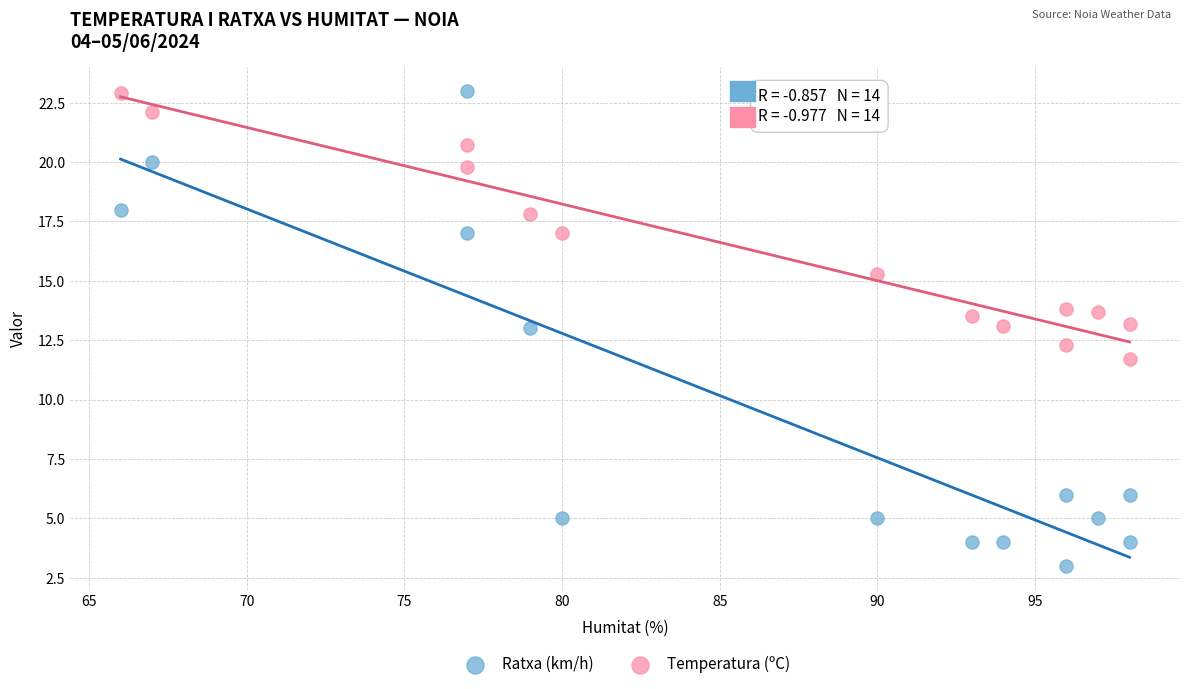

Which series has the largest Y range (max minus min)?

Ratxa (km/h)